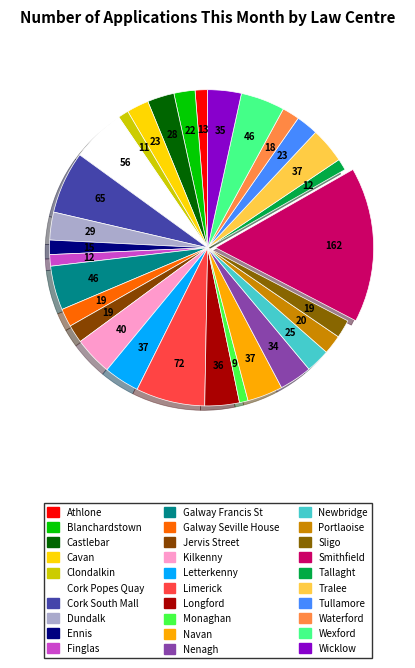

How many slices are in this pie chart?

30